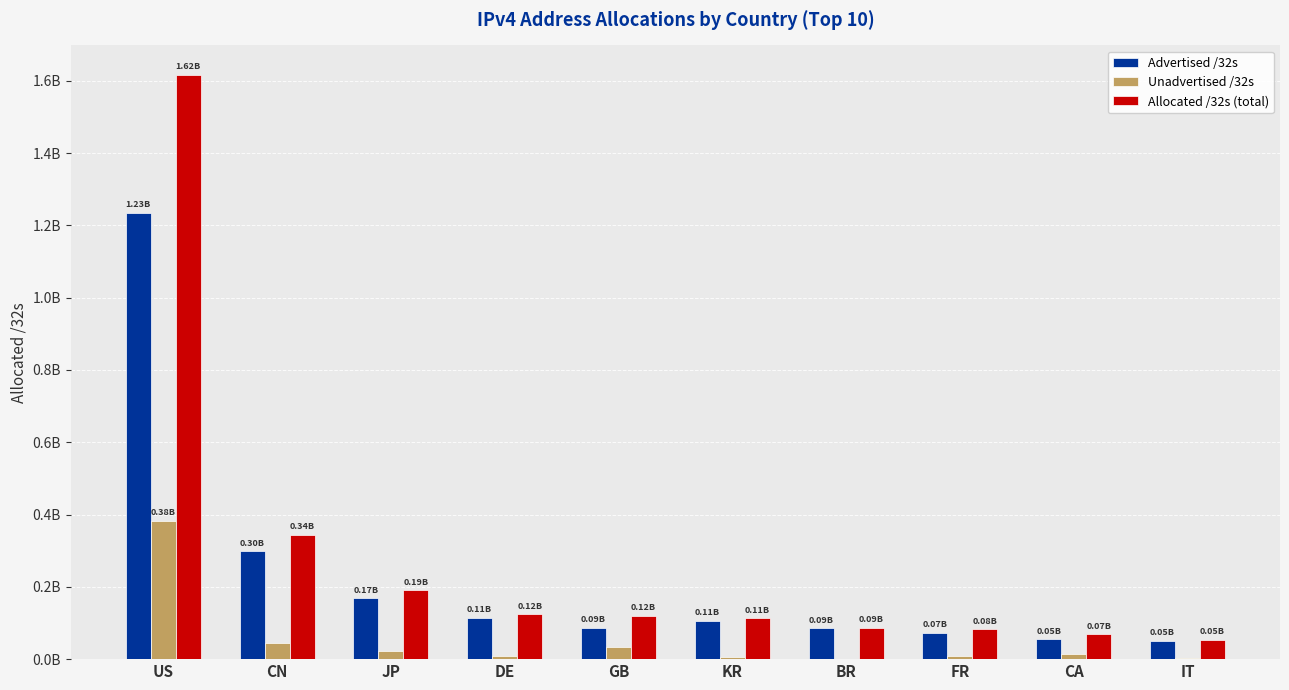

What are all the series names shown in the legend?

Advertised /32s, Unadvertised /32s, Allocated /32s (total)